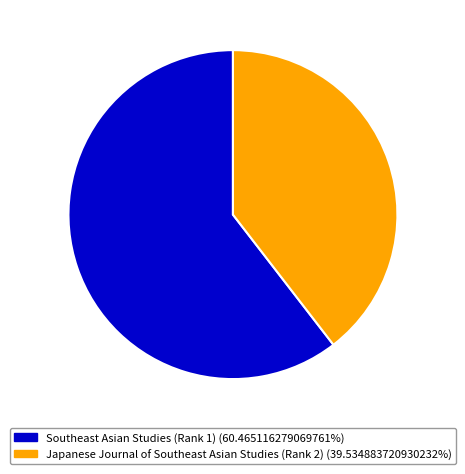

Combined, do Southeast Asian Studies (Rank 1) and Japanese Journal of Southeast Asian Studies (Rank 2) account for over 50%?

Yes